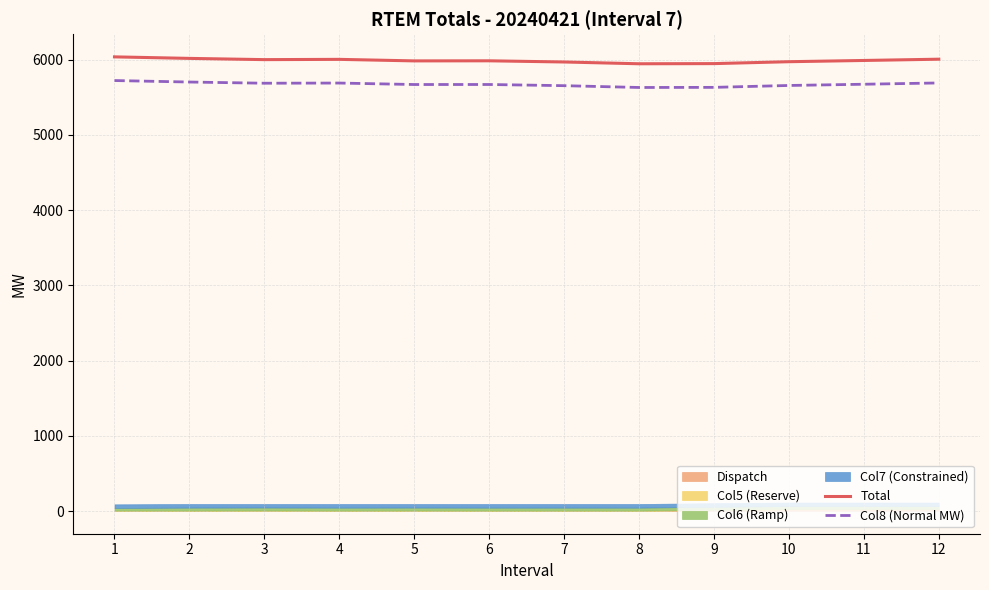

What value does the Total series have at 4?

6002.6